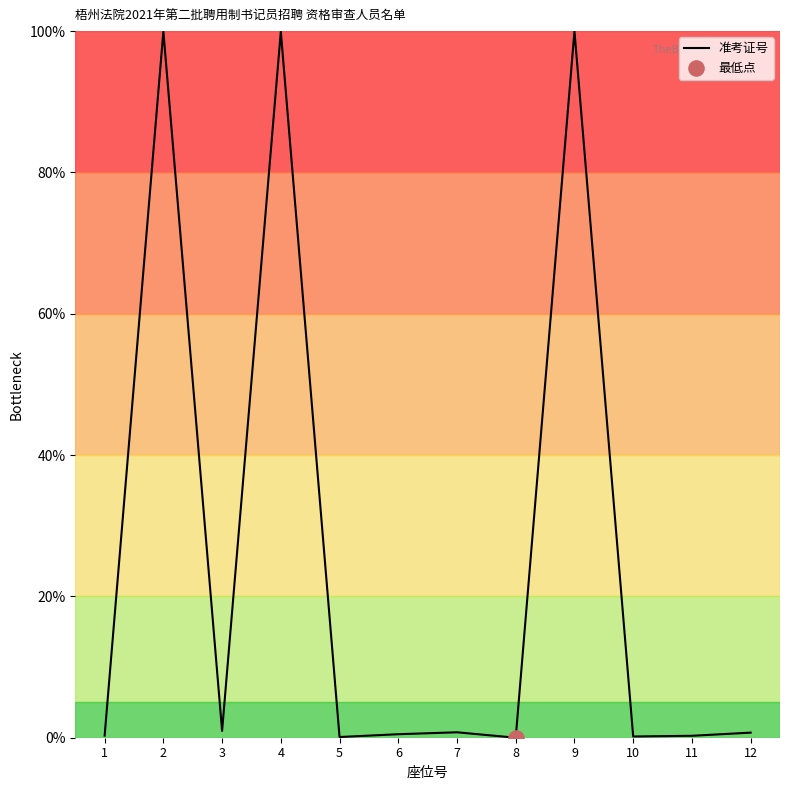

Which has a higher value, 11 or 2?

2